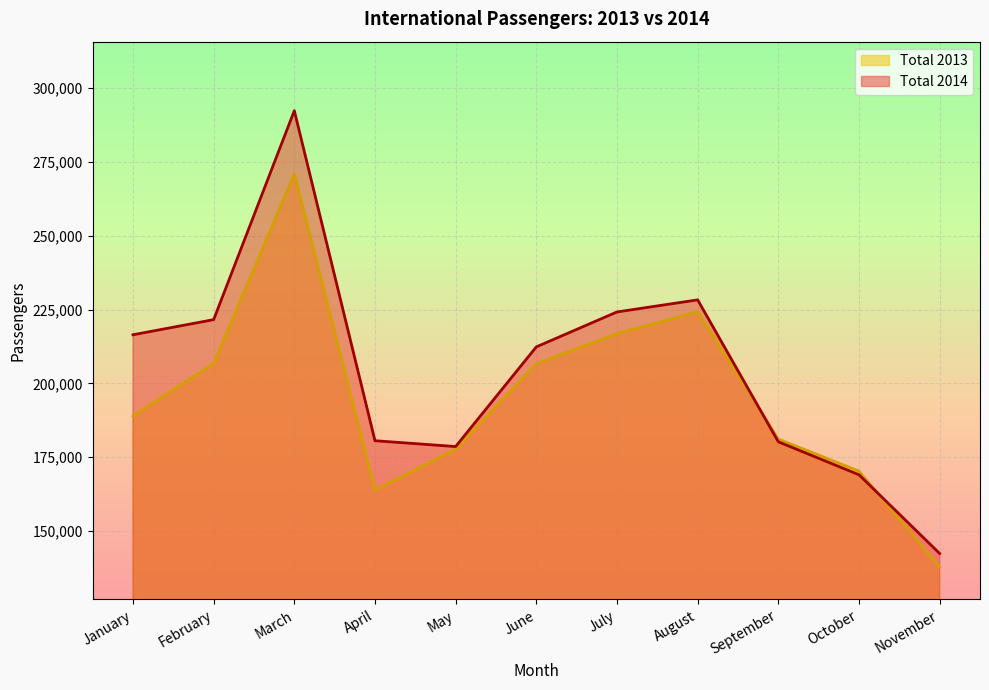

Read the Total 2013 value at January, to the nearest 50.

188850